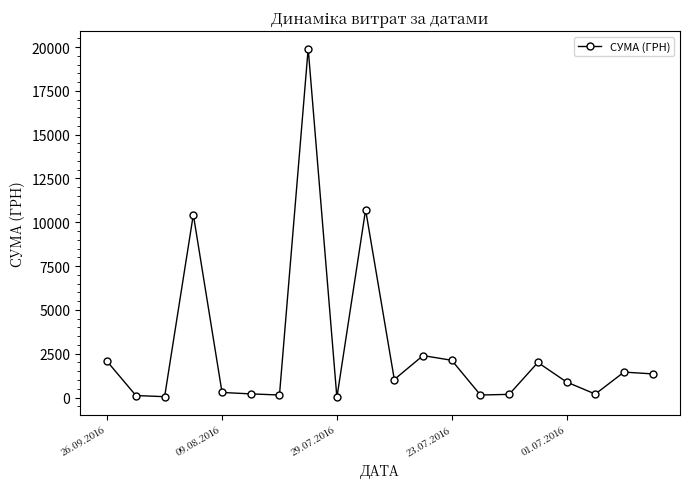

Count the number of categories in the chart.

20